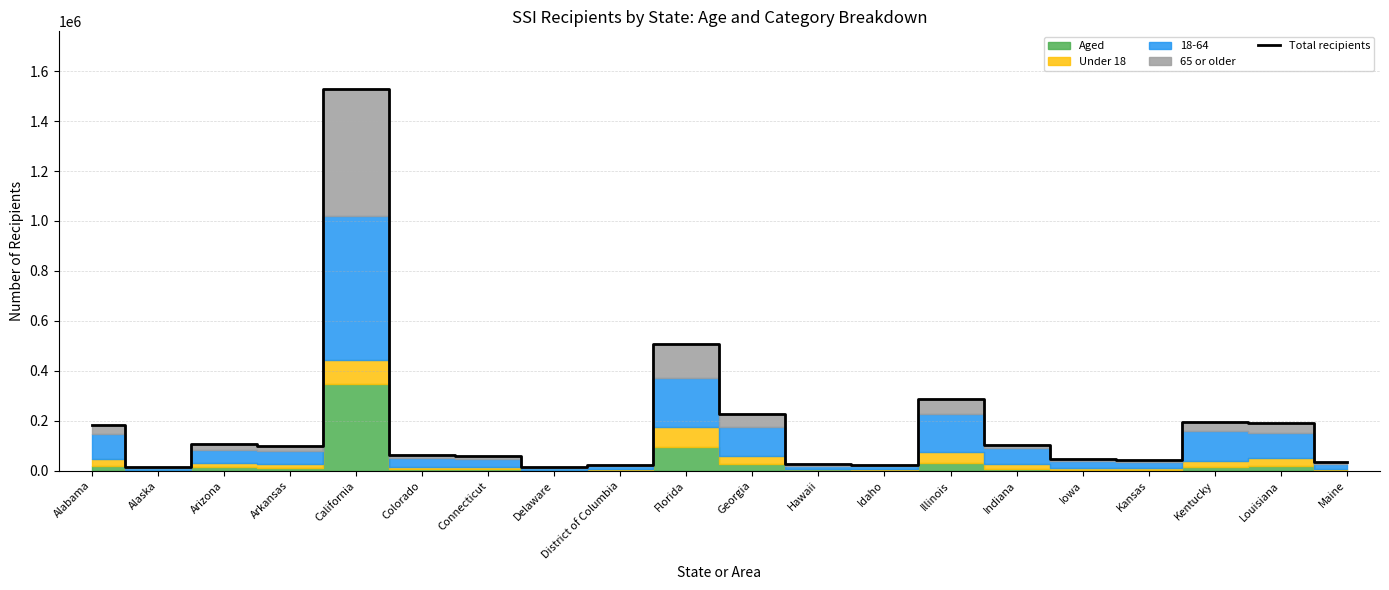

True or false: the data shows 268386 at Kentucky.

False